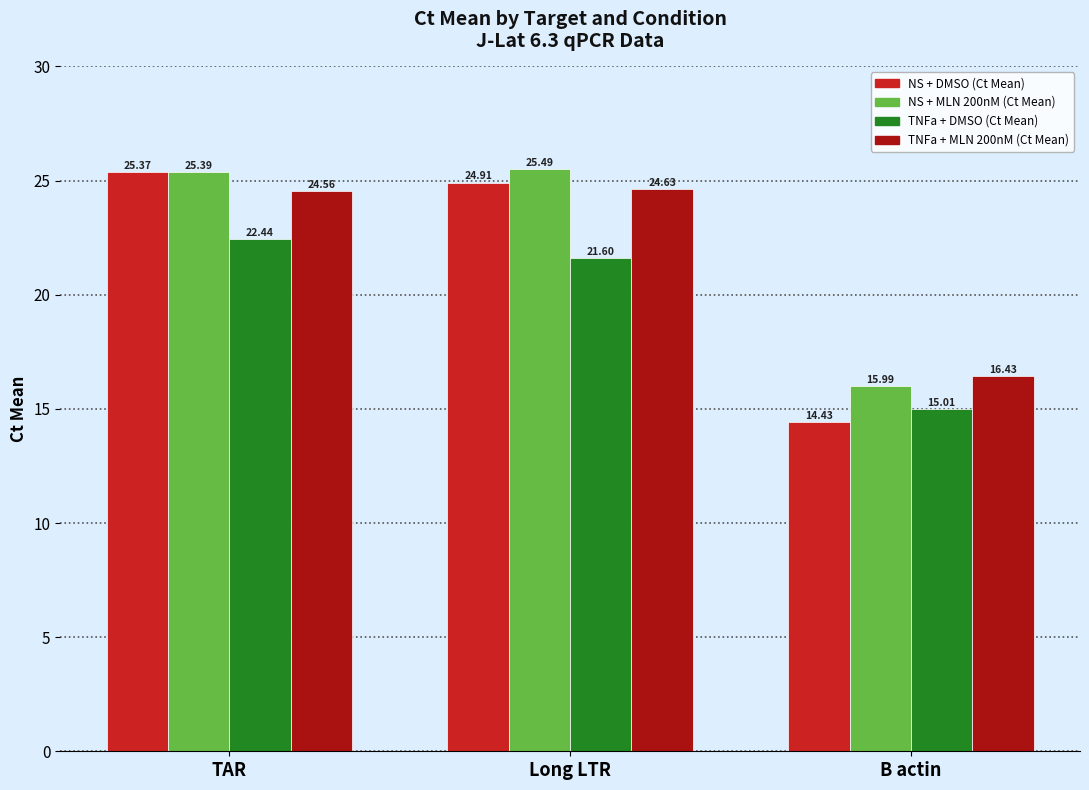

Between TAR and Long LTR, which series saw the biggest shift?

TNFa + DMSO (Ct Mean)